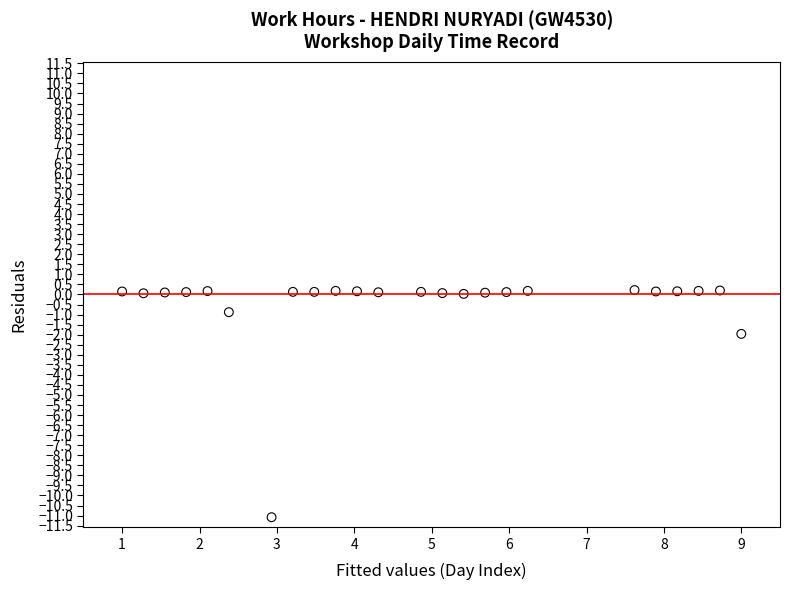

What is the range of Y values (max minus min)?

11.3